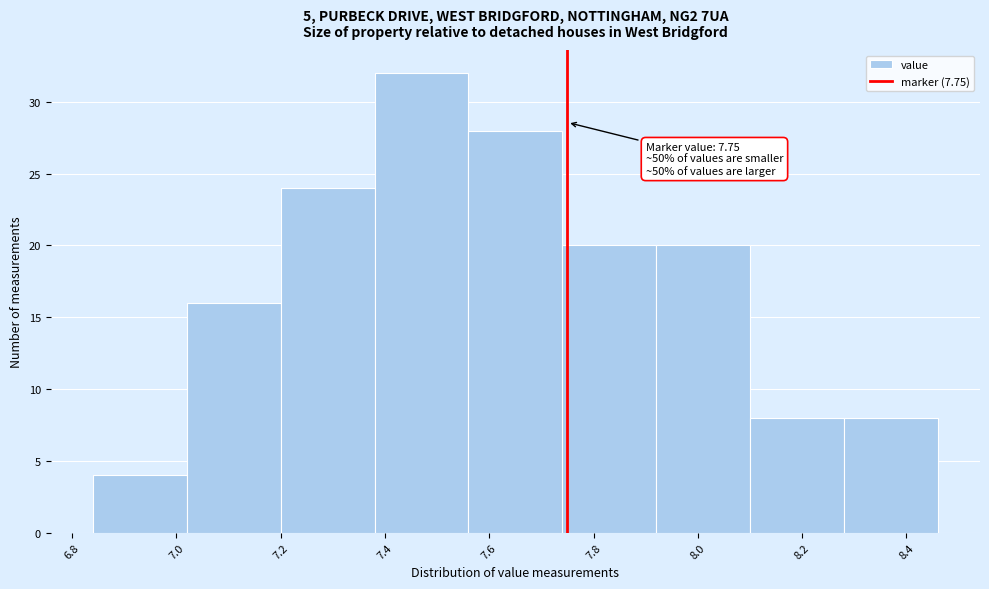

Which range on the x-axis has the tallest bar?

7.38 to 7.56